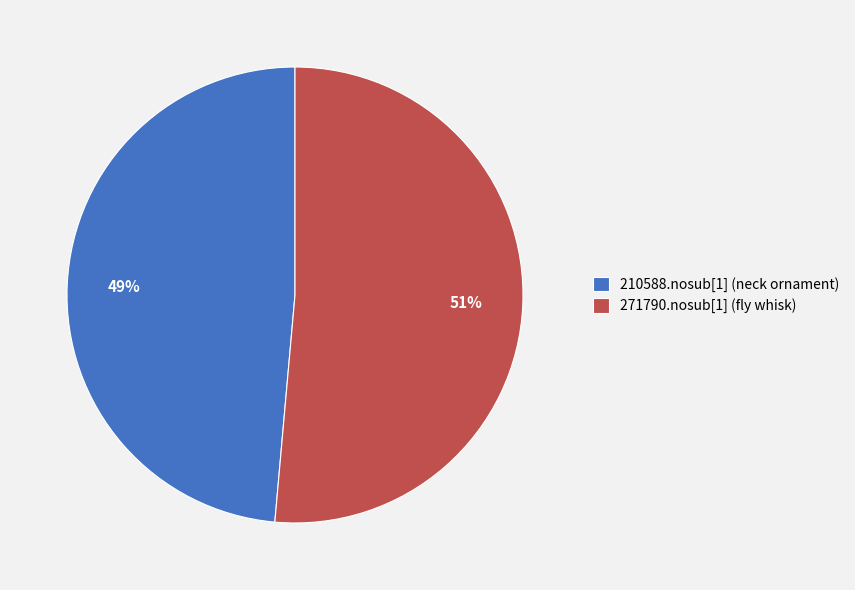

Which category has the biggest portion of the pie?

271790.nosub[1] (fly whisk)